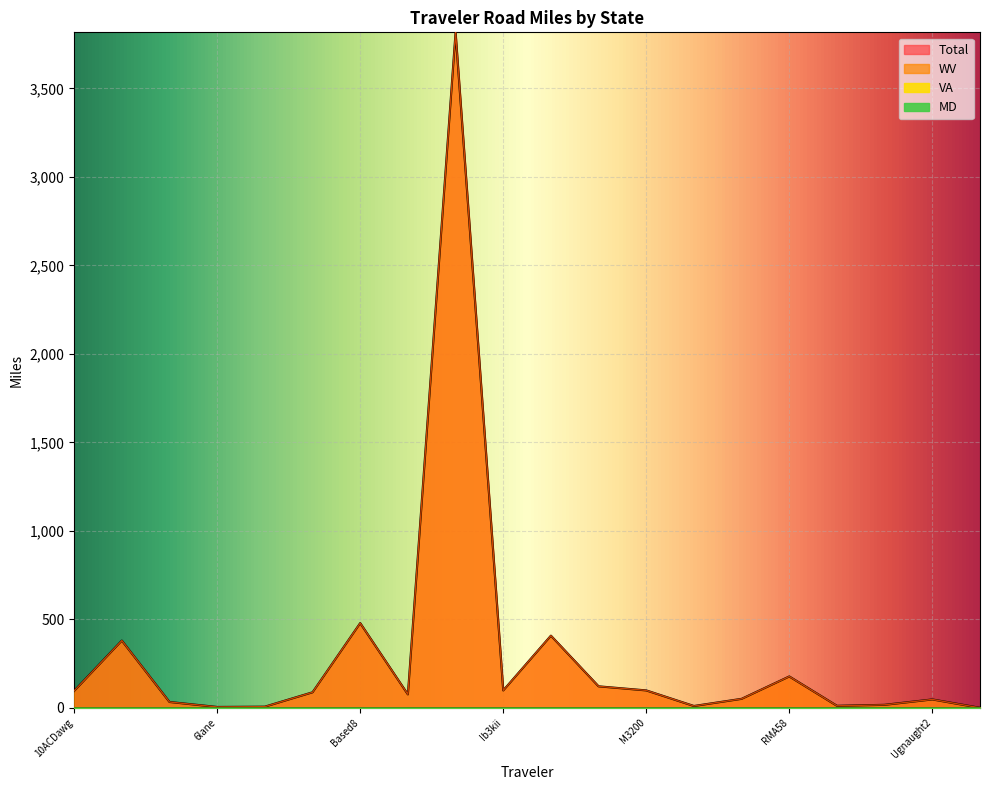

True or false: VA and Total intersect in this chart.

False